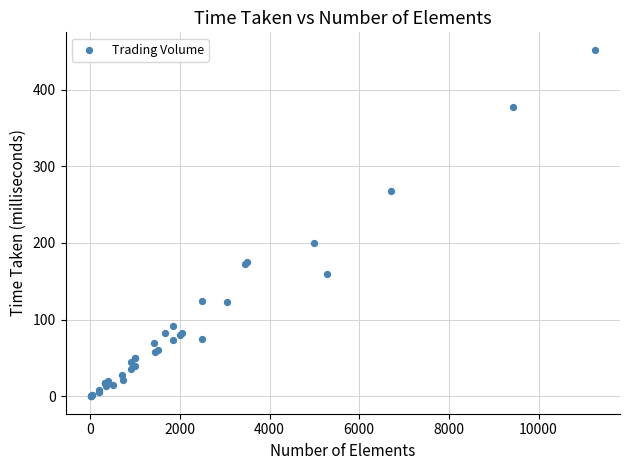

What Y value in the scatter plot is closest to 226?

200